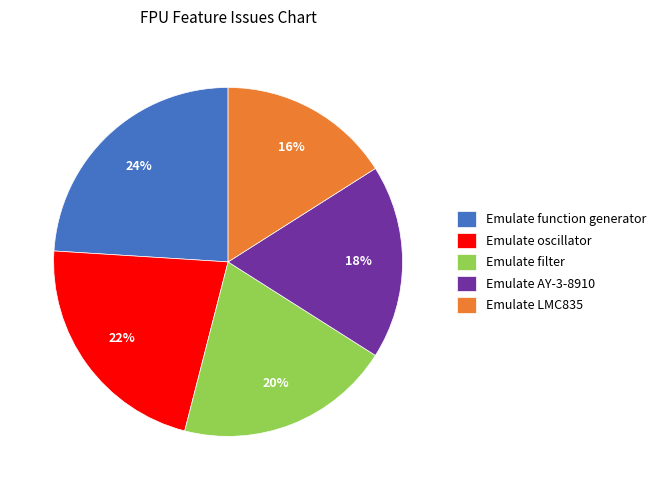

To the nearest percent, what is the difference between the Emulate oscillator and Emulate function generator slice percentages?

2%